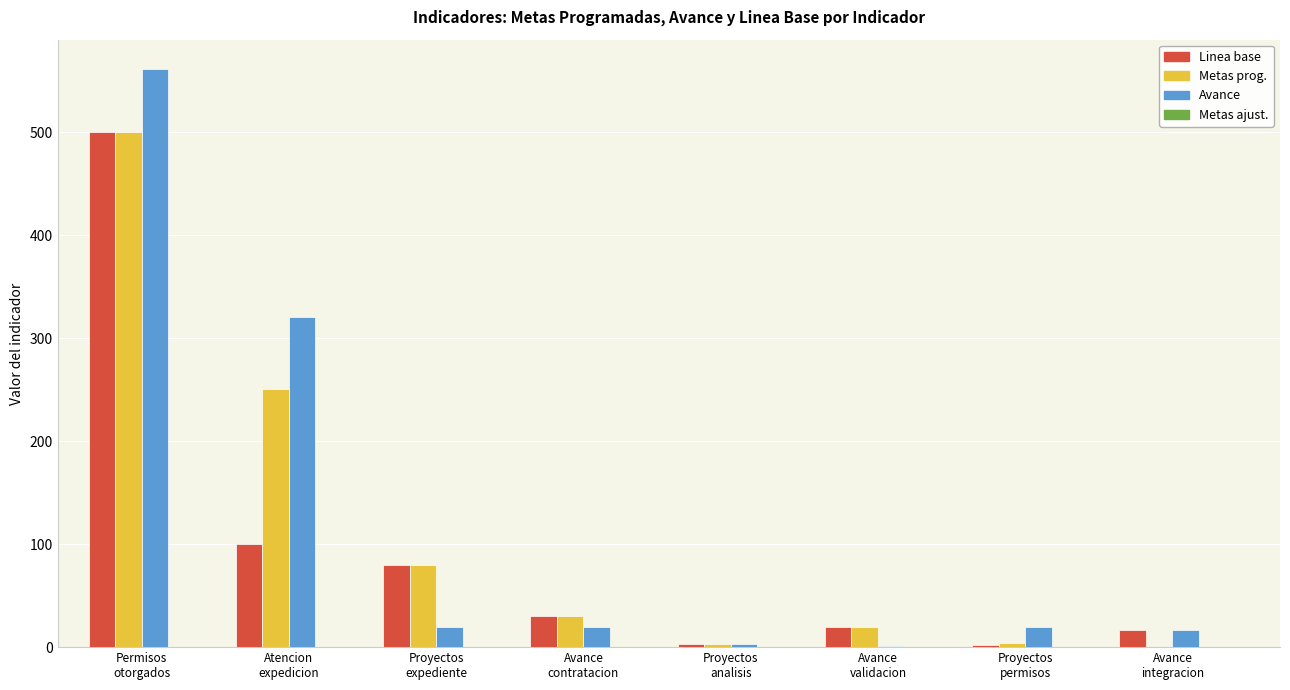

The value of Metas prog. at Atencion
expedicion is 251. True or false?

True